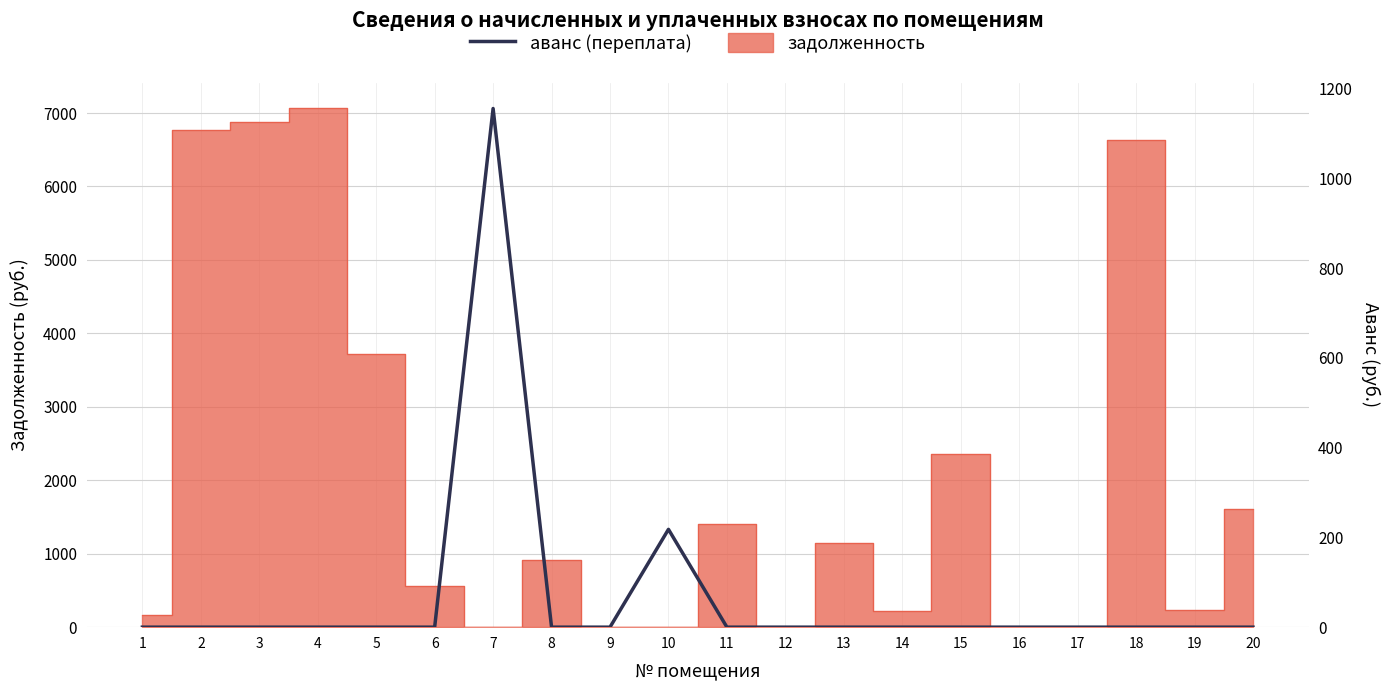

List the labels in order of value, smallest first.

1, 2, 3, 4, 5, 6, 8, 9, 11, 12, 13, 14, 15, 16, 17, 18, 19, 20, 10, 7